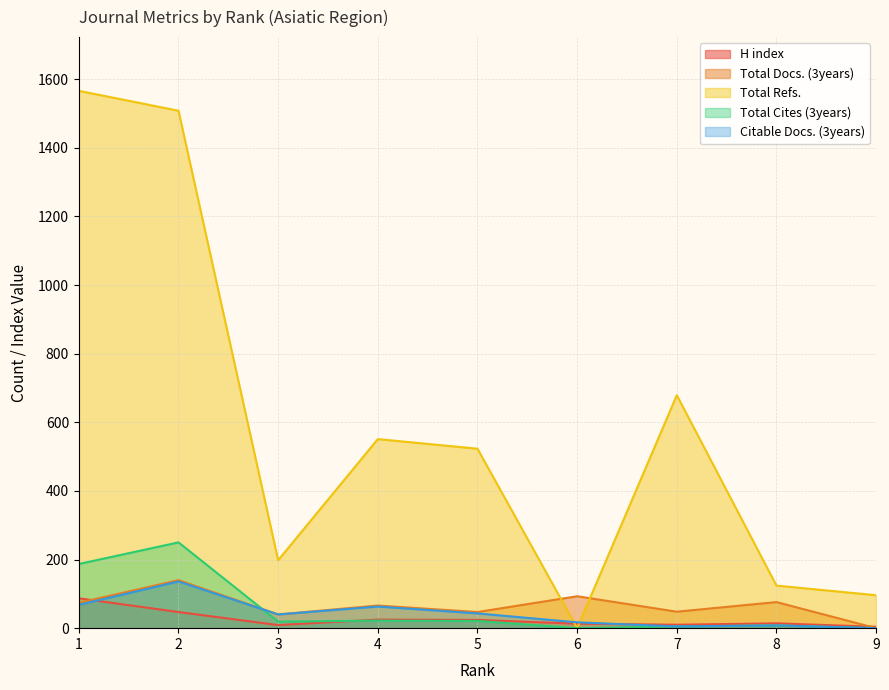

What is the sum of all Total Refs. values?

5245